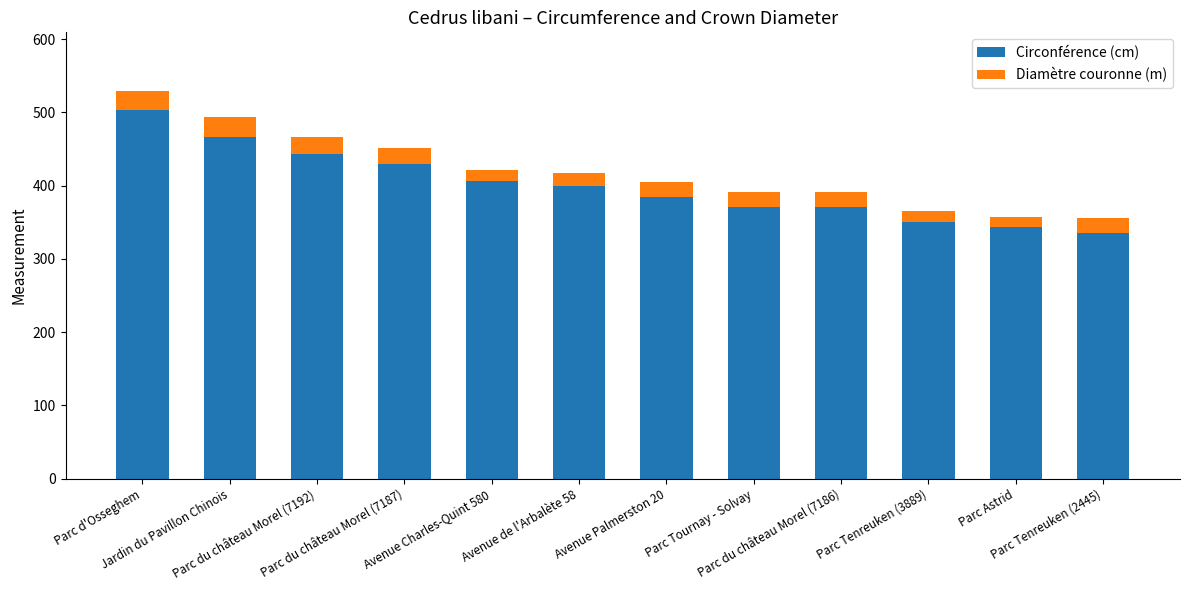

What is the difference between the maximum and minimum values in the Circonférence (cm) series?

168